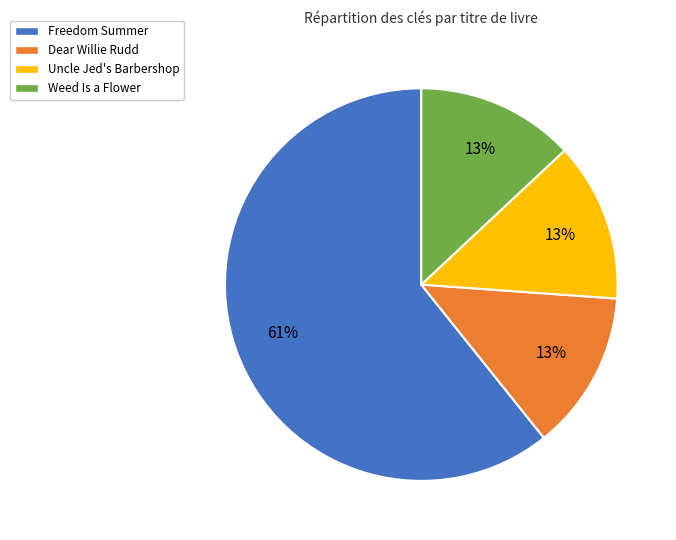

True or false: Freedom Summer accounts for 61% of the total.

True